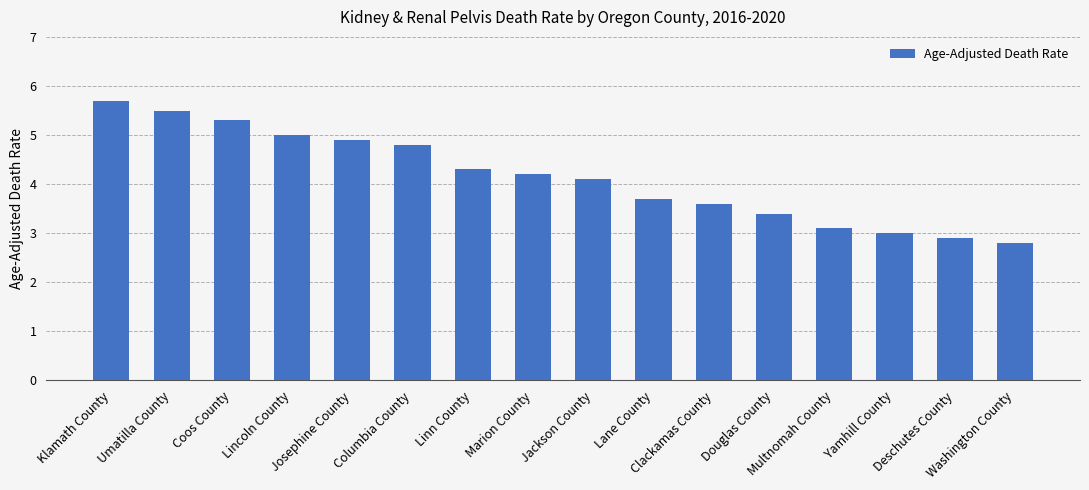

The chart shows a value of 4.1 at Jackson County. True or false?

True